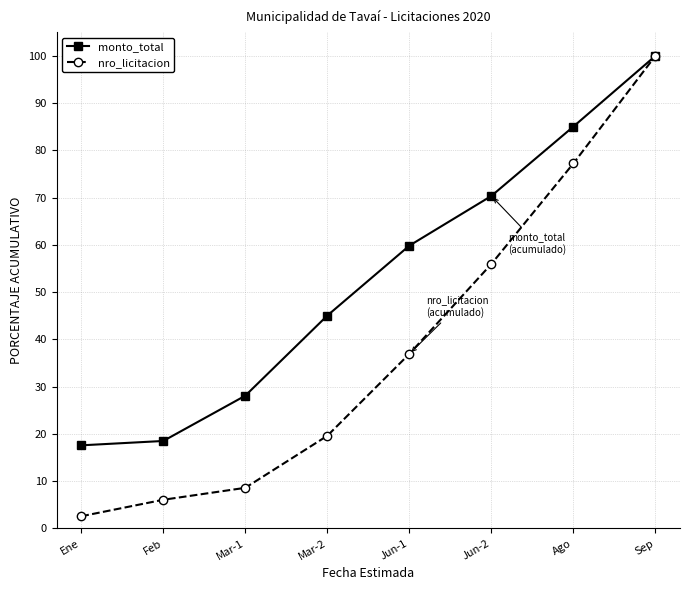

The nro_licitacion series shows 31.7 at Sep. True or false?

False